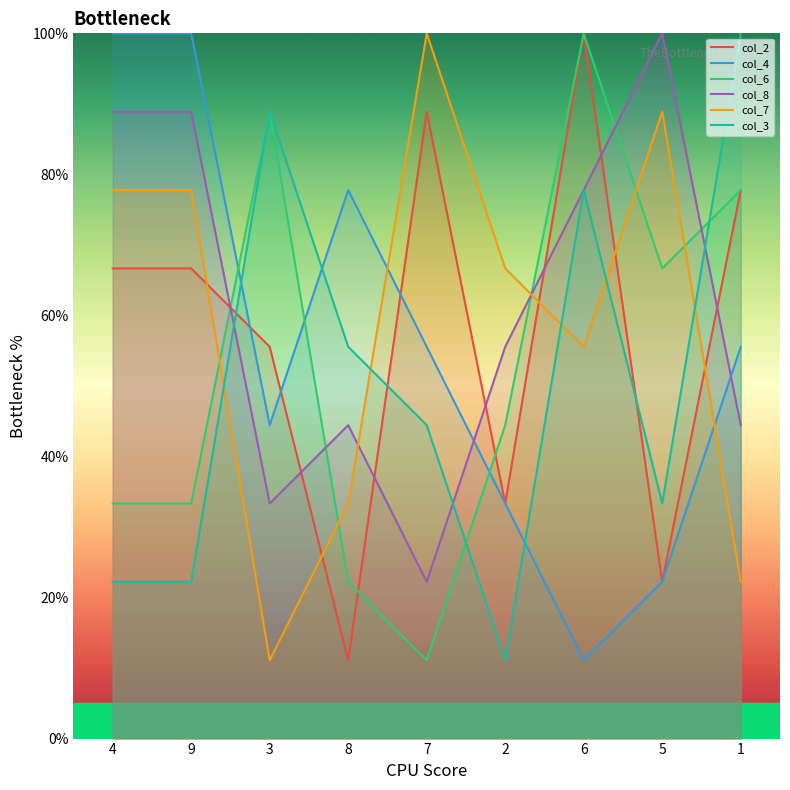

Between 6 and 5, which series saw the biggest shift?

col_2